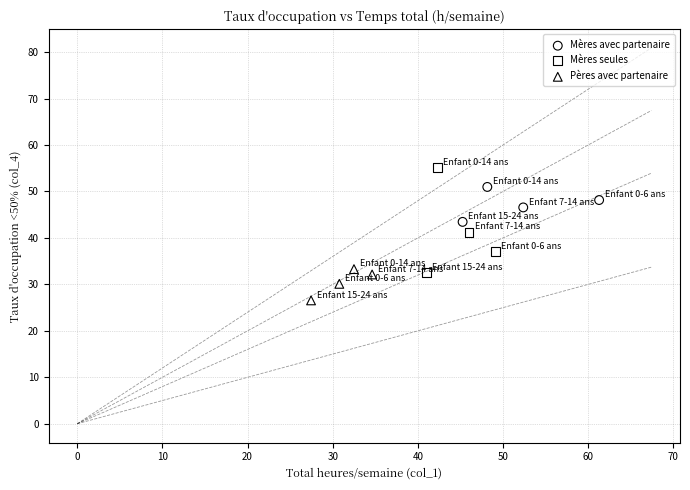

Which series reaches the minimum Y coordinate?

Pères avec partenaire